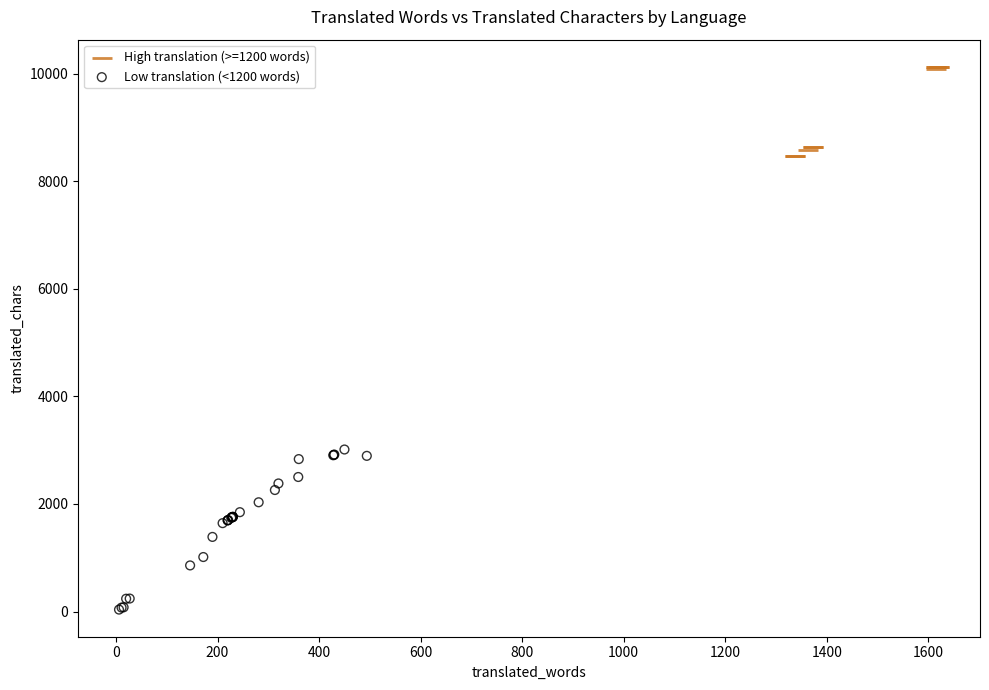

Which series has the largest Y range (max minus min)?

Low translation (<1200 words)